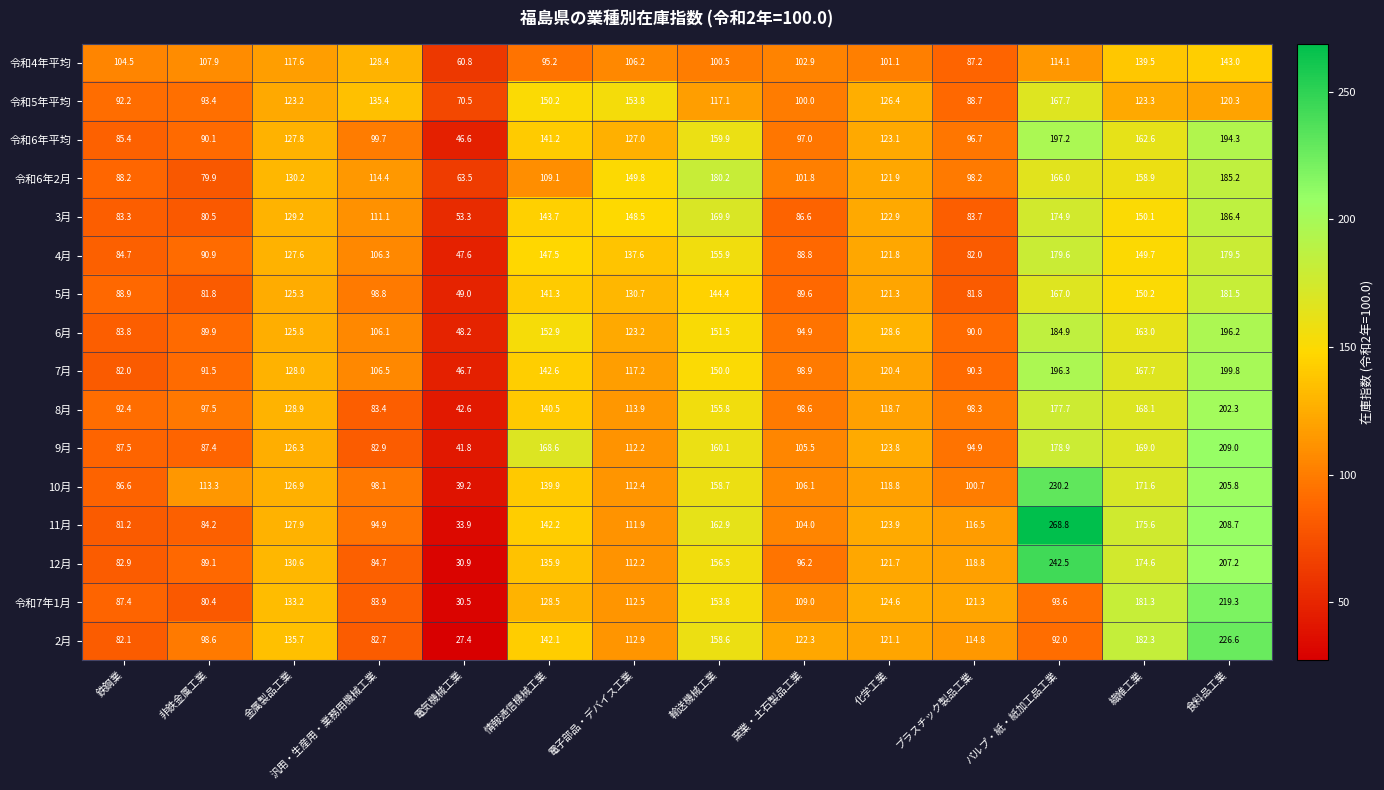

What is the difference between the maximum and second lowest values in the 2月 series?

144.5